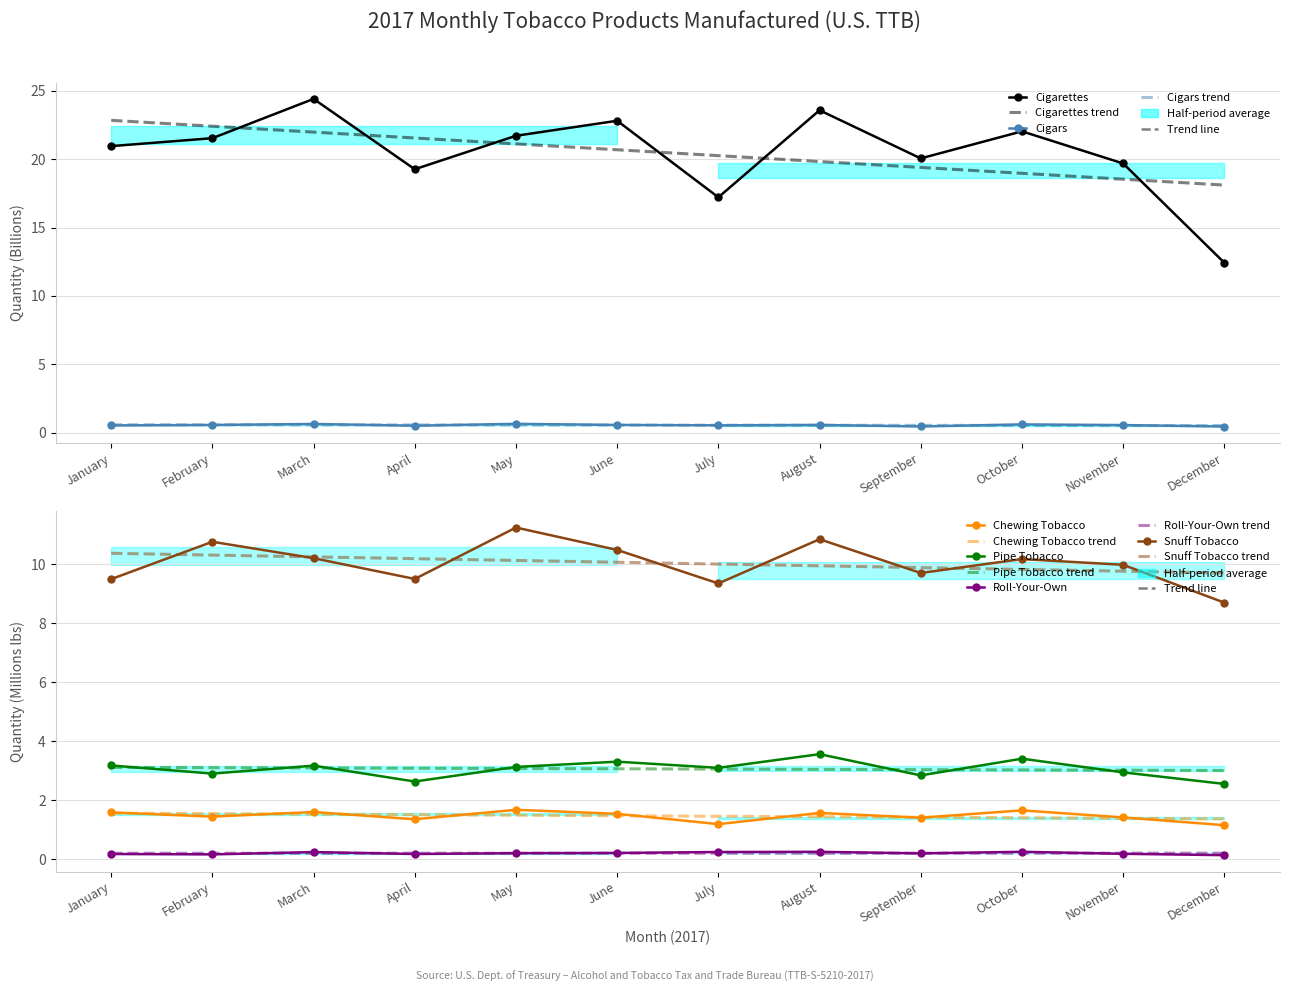

True or false: Cigarettes and Chewing Tobacco intersect in this chart.

False